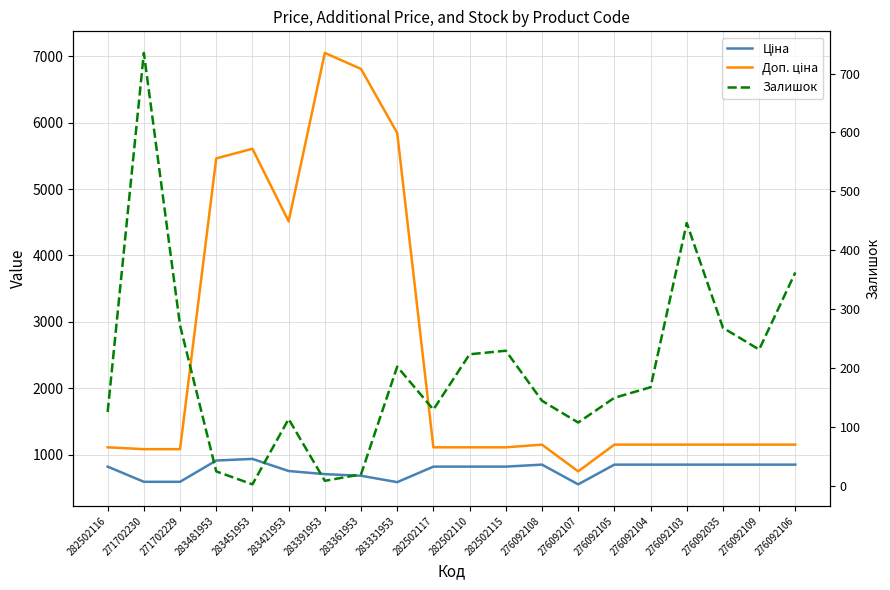

What is the highest value of the Доп. ціна series?

7051.3